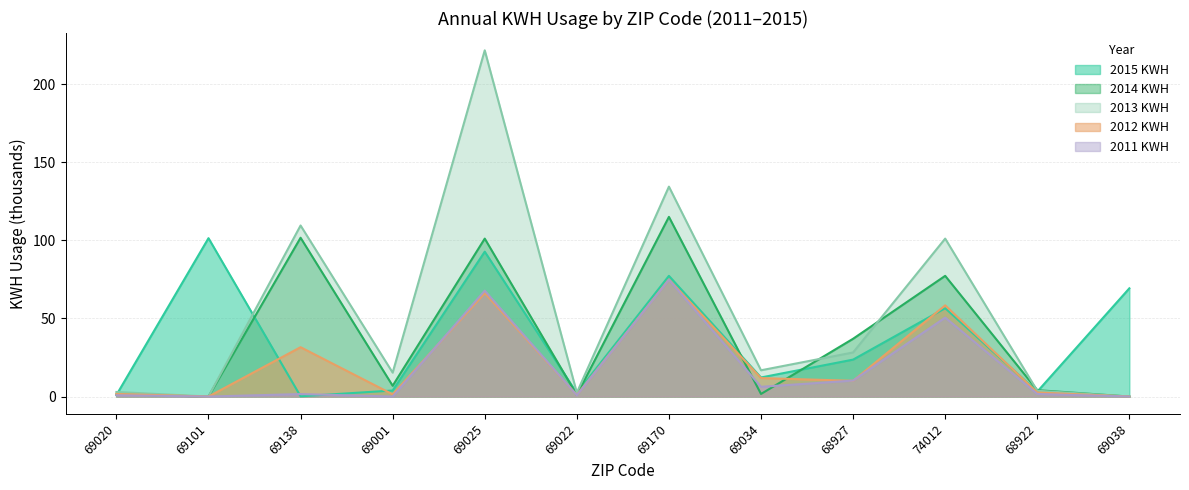

How many times do 2011 KWH and 2012 KWH cross each other?

4